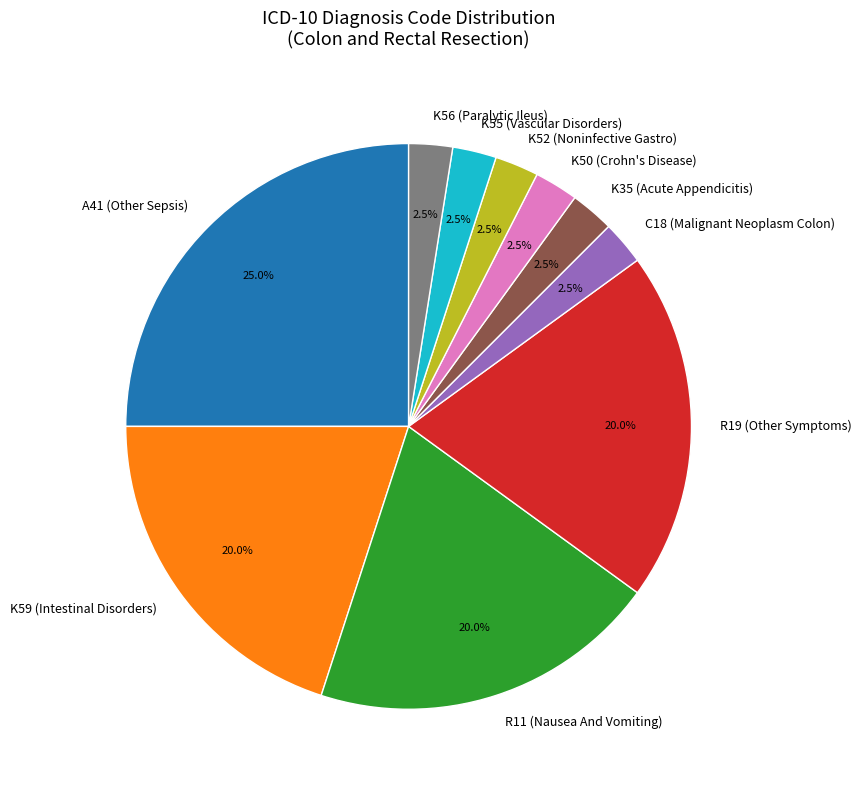

Is there a majority slice in this chart?

No